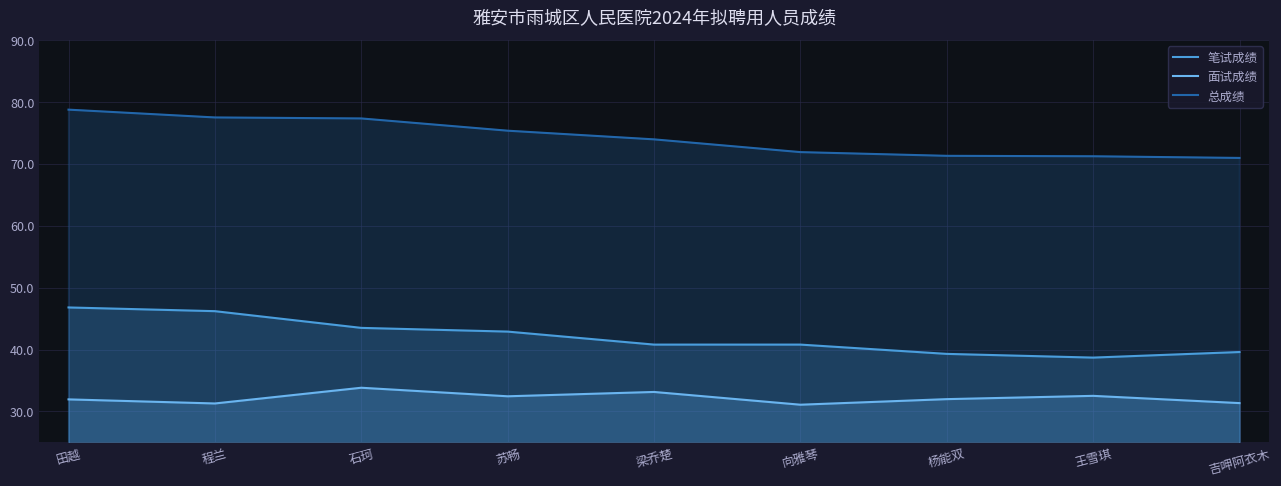

At how many categories does at least one series exceed 34?

9